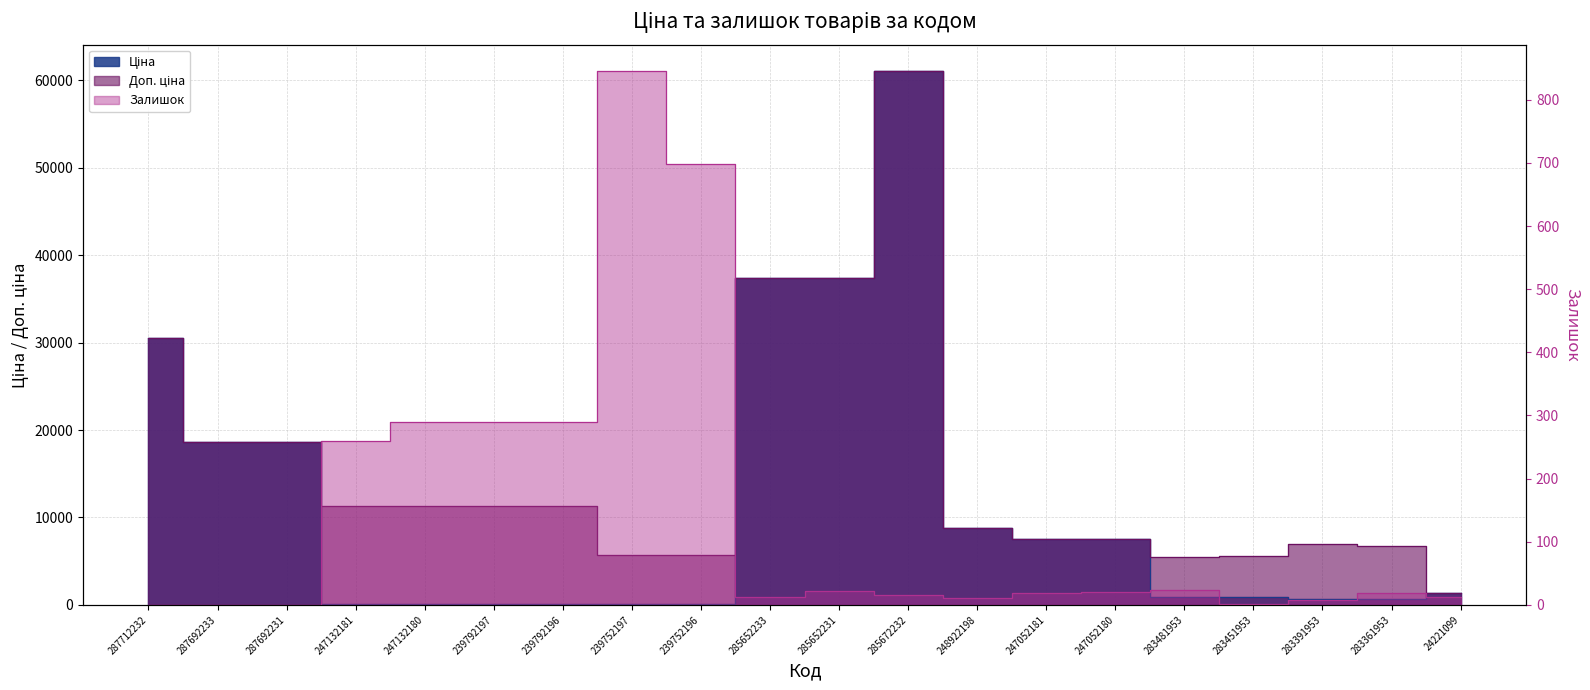

What is the spread (max minus min) of values at 283391953?

6996.3